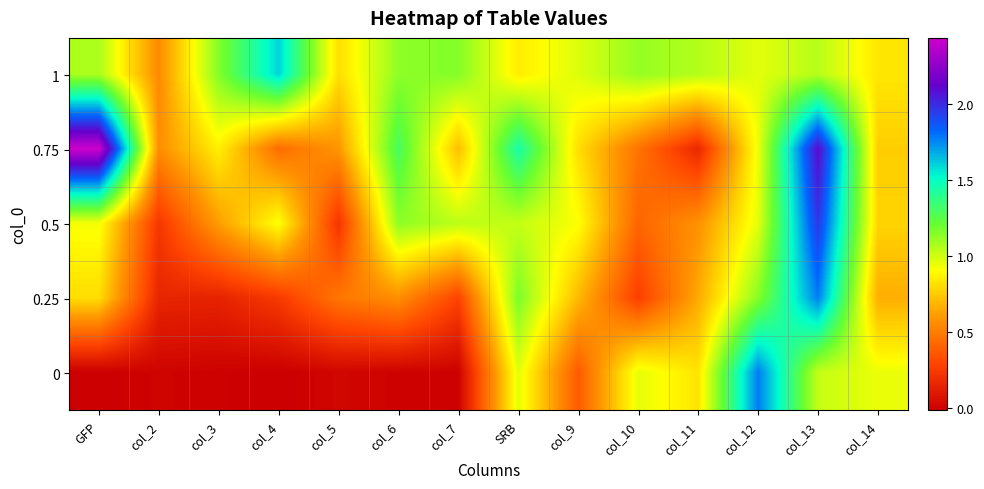

Rank the series by their maximum value, from highest to lowest.

0.75, 0.5, 0, 0.25, 1